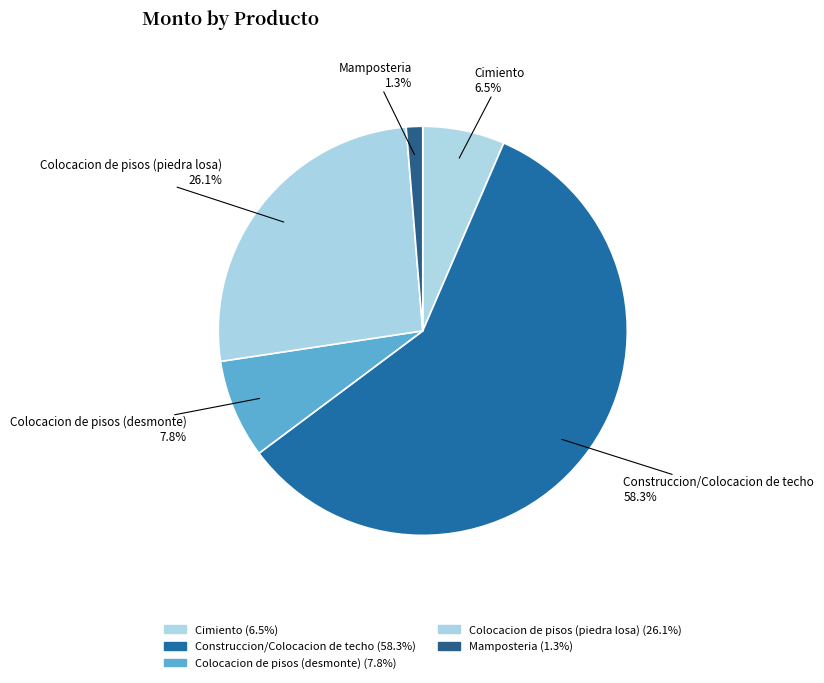

Which category has the biggest portion of the pie?

Construccion/Colocacion de techo